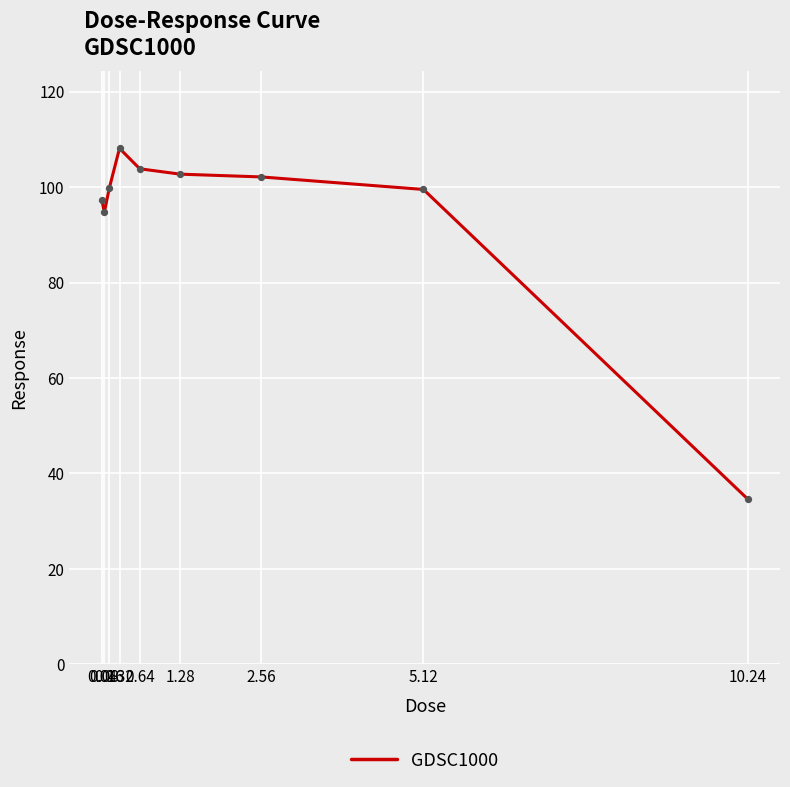

What is the change in value from 0.64 to 10.24?

-69.2